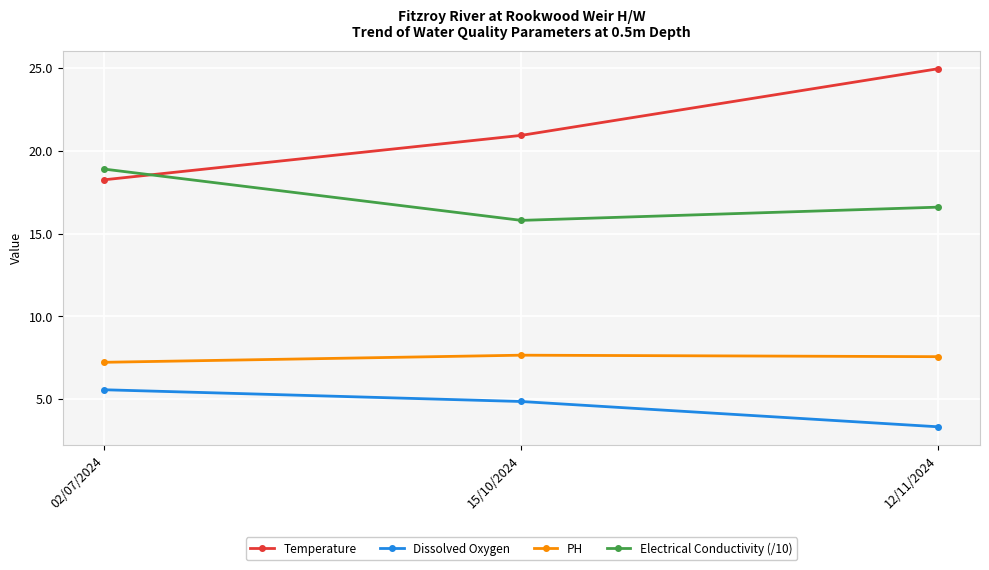

The PH series shows 7.2 at 02/07/2024. True or false?

True